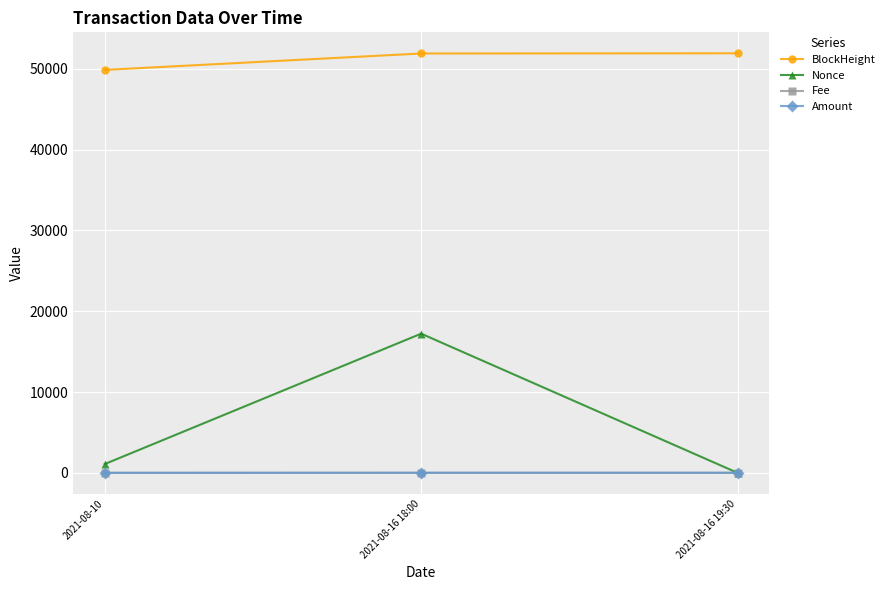

Is the value of BlockHeight at 2021-08-16 19:30 greater than the value of Fee at 2021-08-16 19:30?

Yes